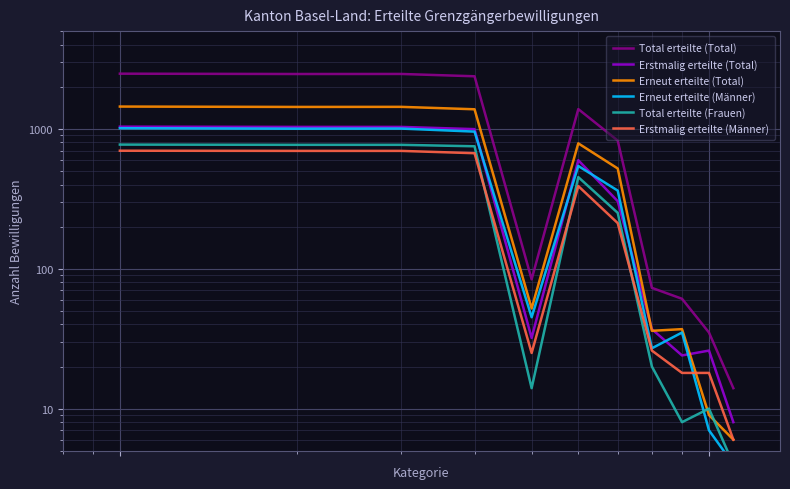

Is it true that Erneut erteilte (Total) equals 9 at 9?

True